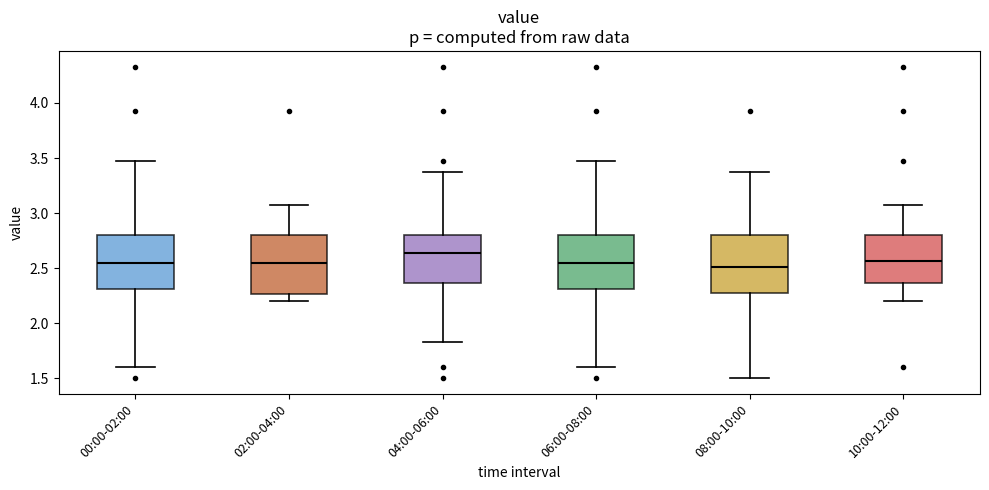

Where does the upper whisker of the box for 02:00-04:00 end on the y-axis? The values are not printed on the chart, so give them approximately, as read against the axis.

3.05